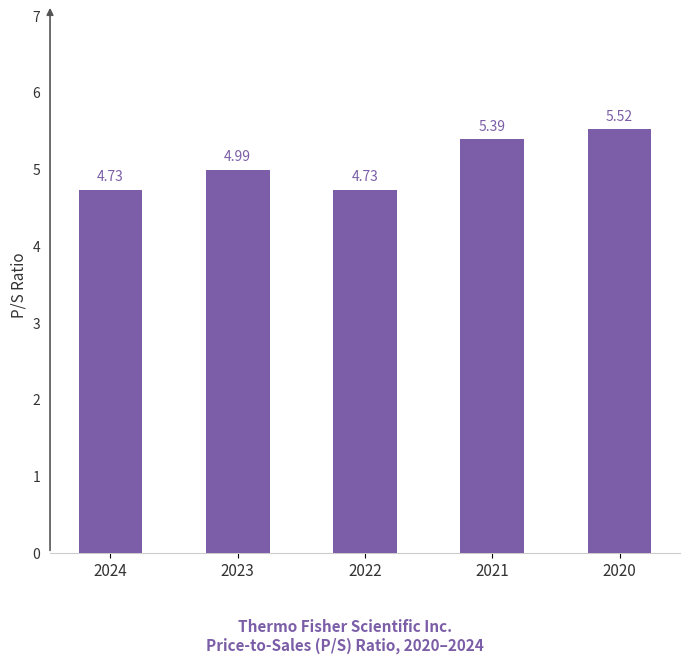

What is the change in value from 2023 to 2020?

+0.5